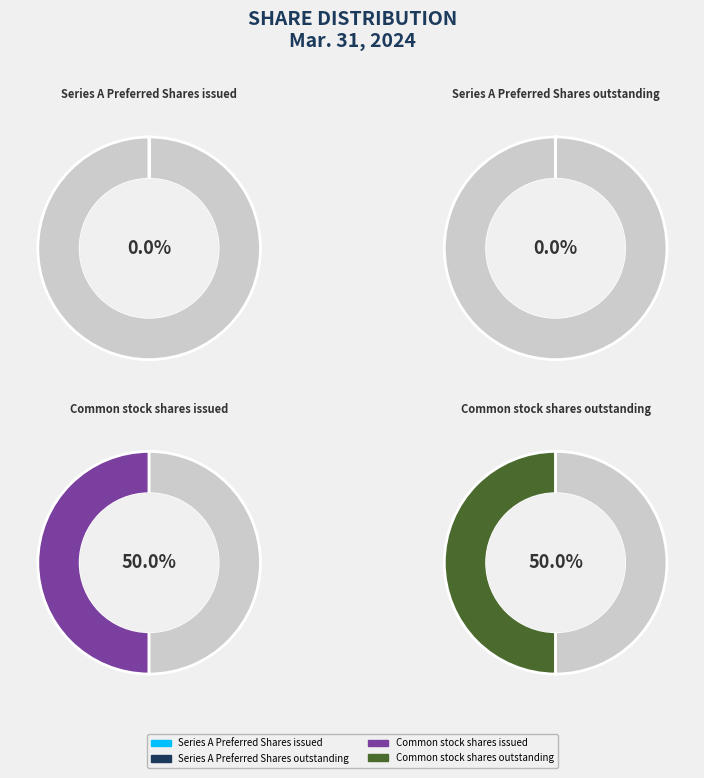

Which category has the biggest portion of the pie?

Common stock shares issued